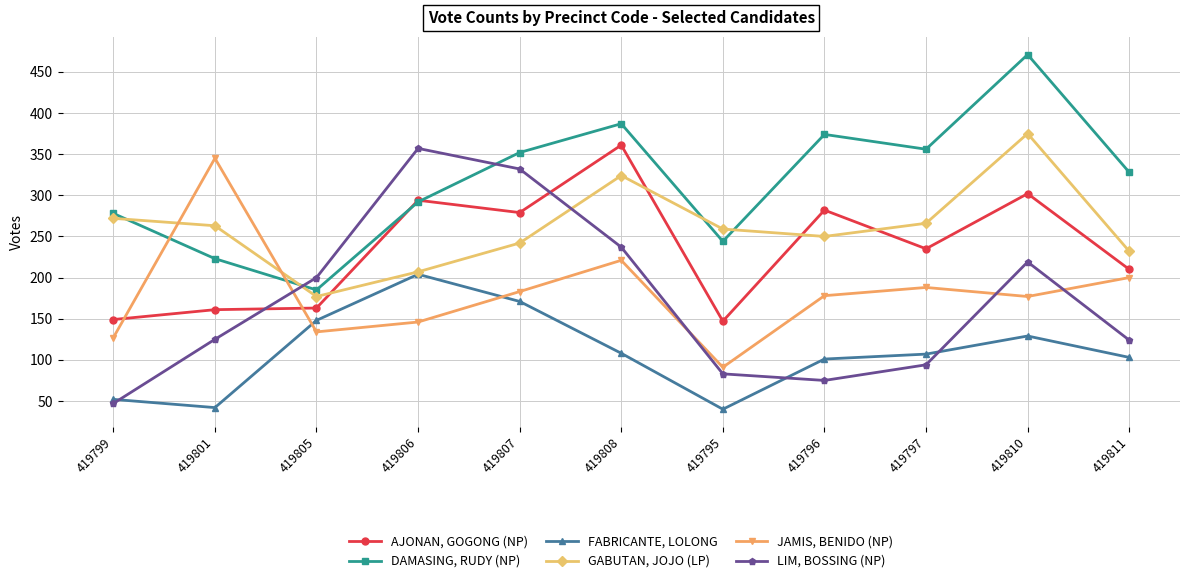

What is the lowest value of the JAMIS, BENIDO (NP) series?

91